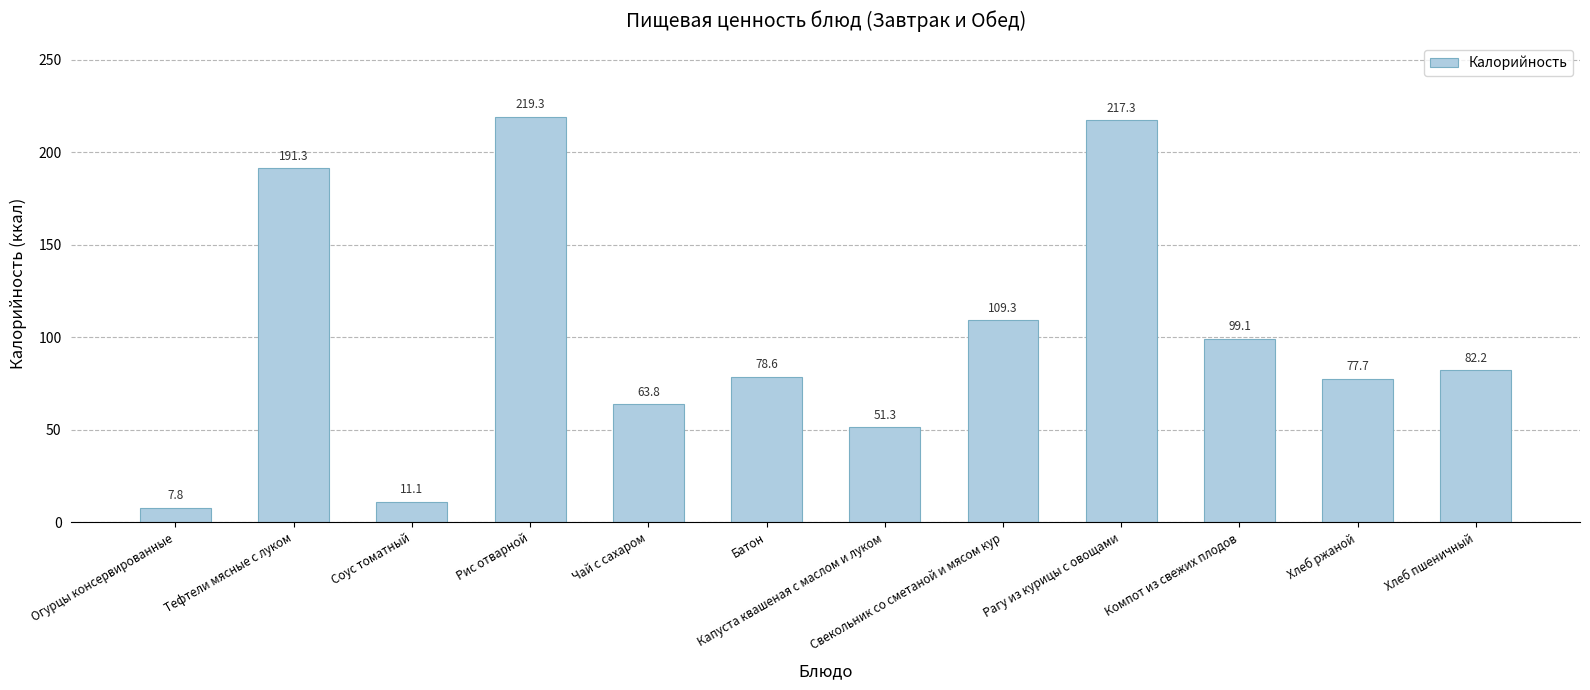

Which category has the highest value across all series?

Рис отварной